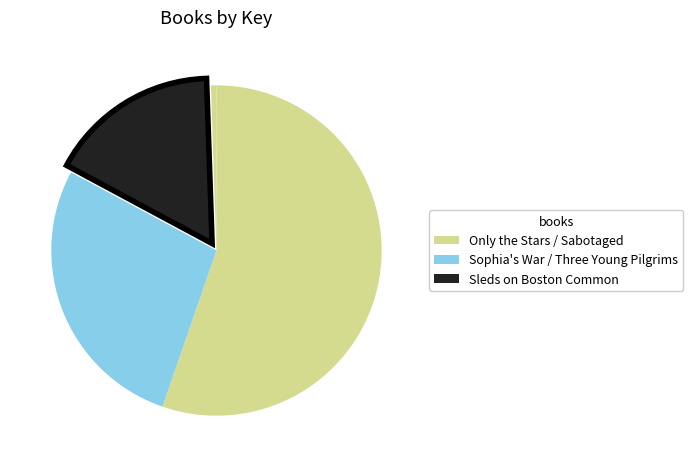

How many segments does this pie chart have?

5